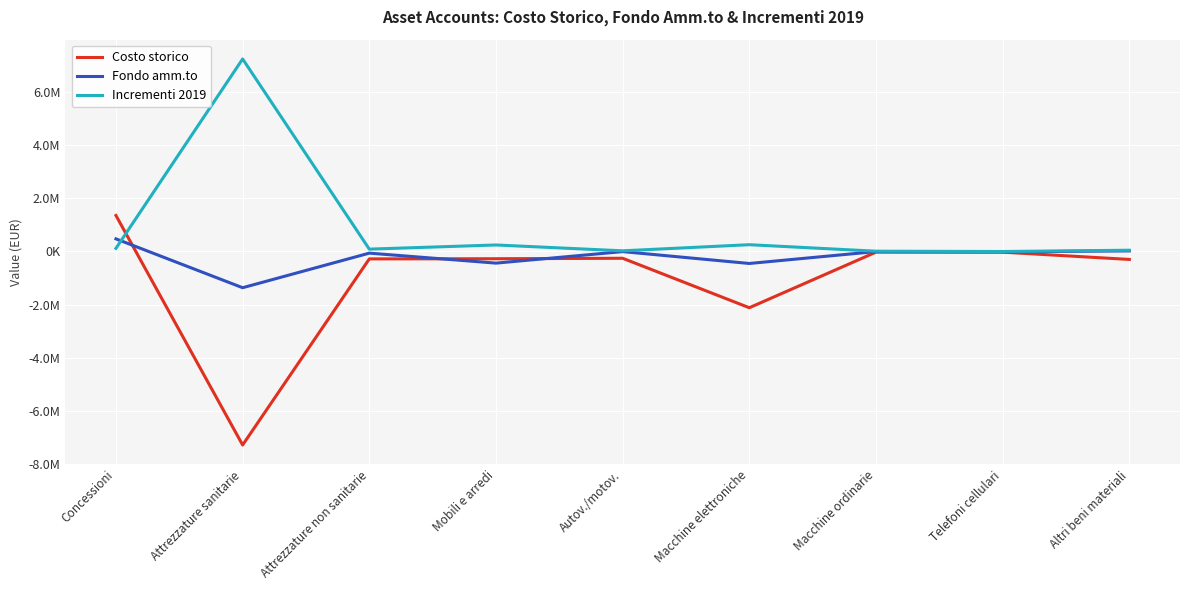

What are all the series names shown in the legend?

Costo storico, Fondo amm.to, Incrementi 2019